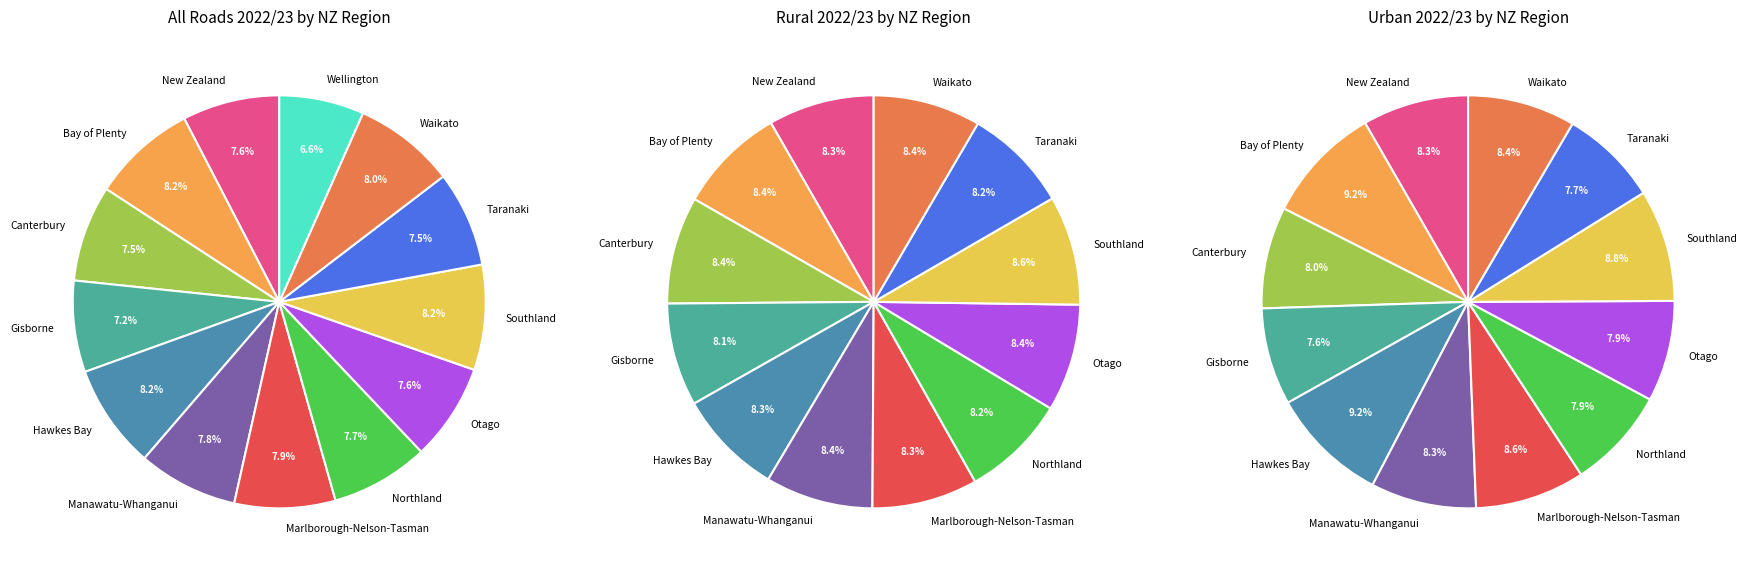

Does Northland account for over 50% of the chart?

No